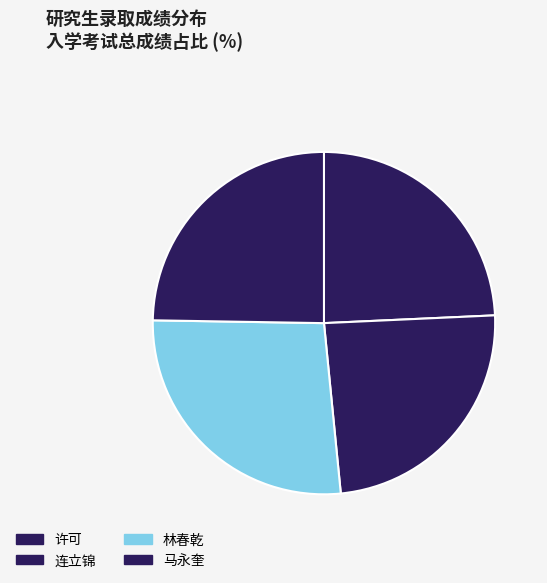

What percentage is the 马永奎 slice, to the nearest percent?

25%